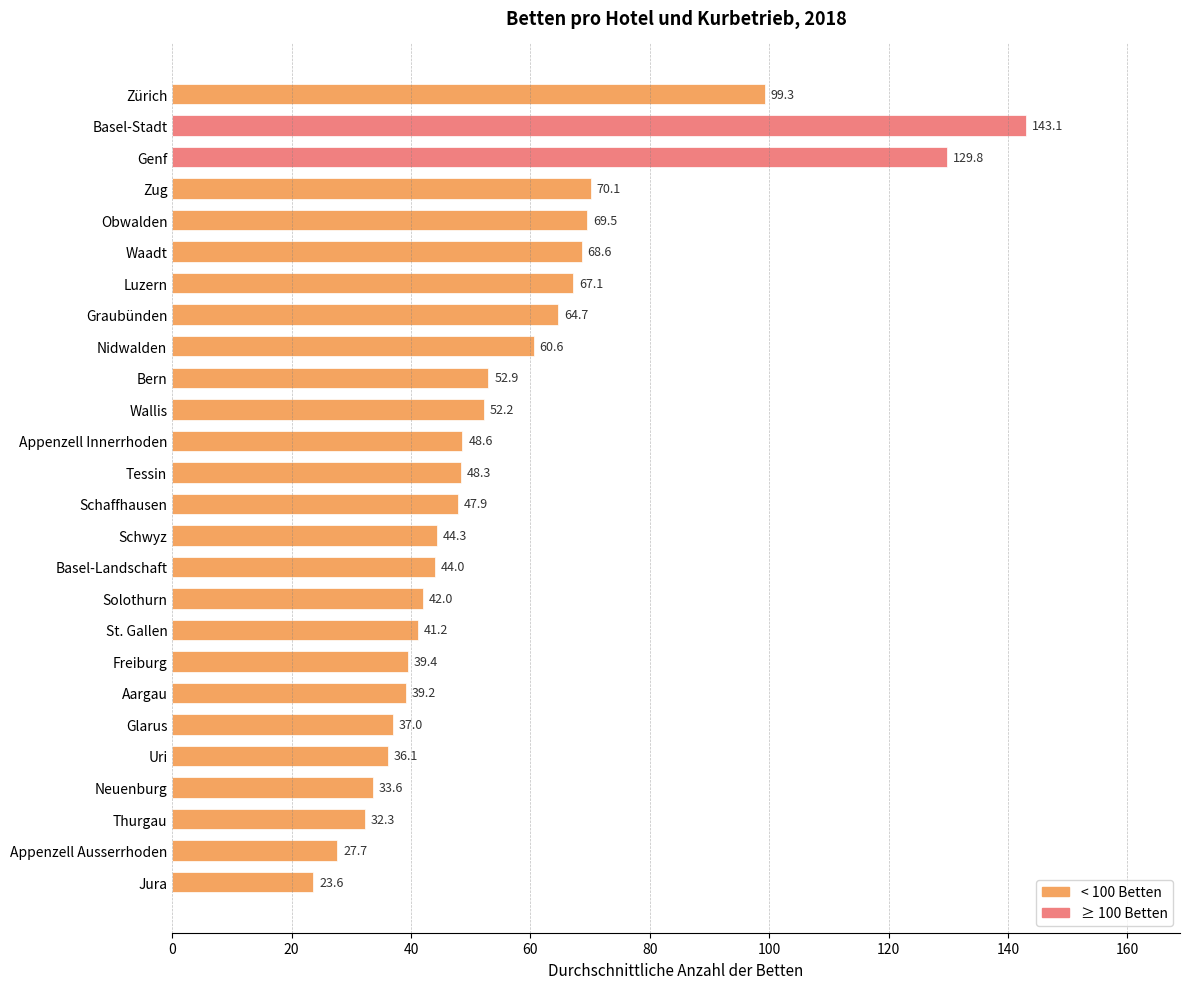

List the labels in order of value, smallest first.

Jura, Appenzell Ausserrhoden, Thurgau, Neuenburg, Uri, Glarus, Aargau, Freiburg, St. Gallen, Solothurn, Basel-Landschaft, Schwyz, Schaffhausen, Tessin, Appenzell Innerrhoden, Wallis, Bern, Nidwalden, Graubünden, Luzern, Waadt, Obwalden, Zug, Zürich, Genf, Basel-Stadt